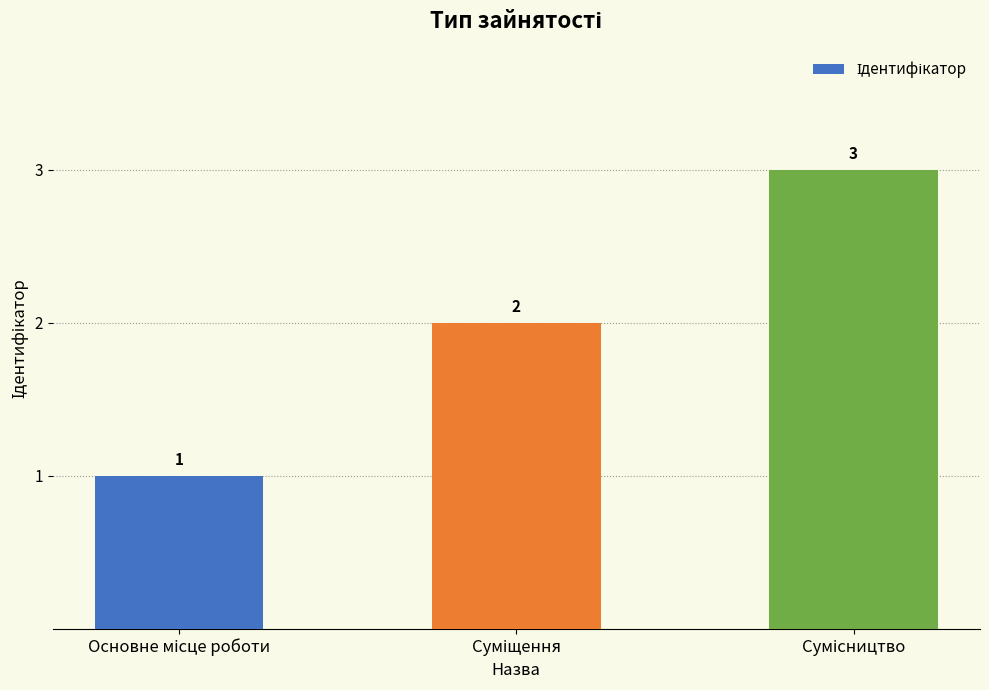

What is the value of the 2nd bar from the left?

2